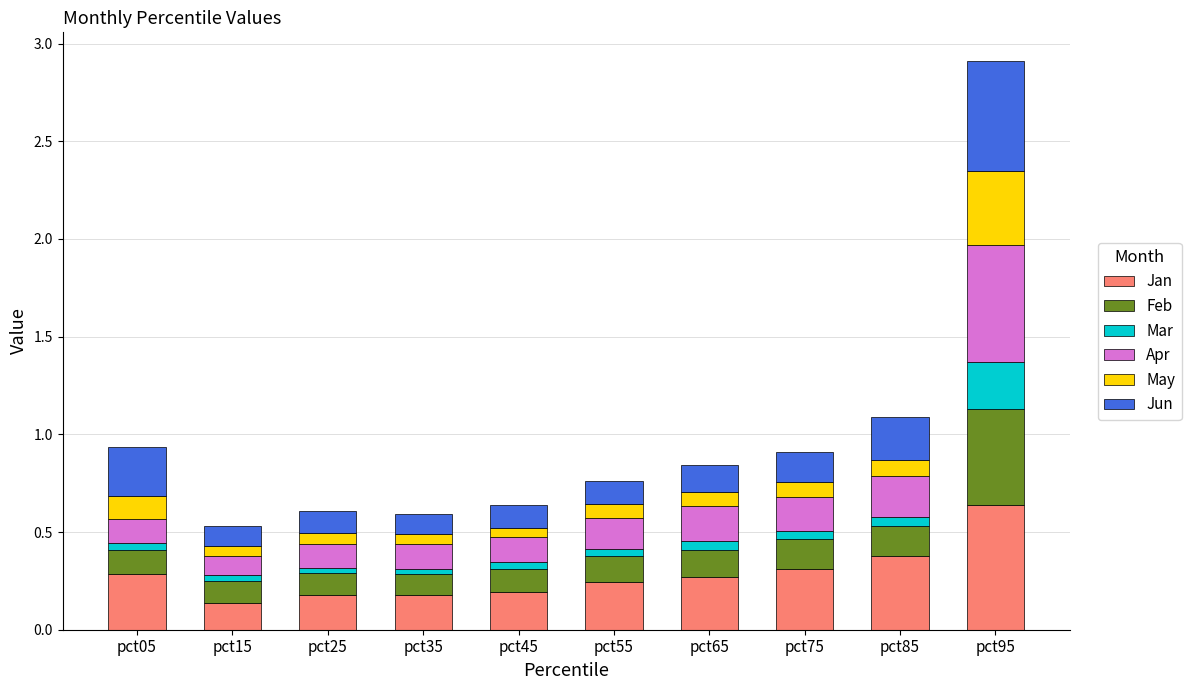

The value of Jan at pct65 is 0.4. True or false?

False